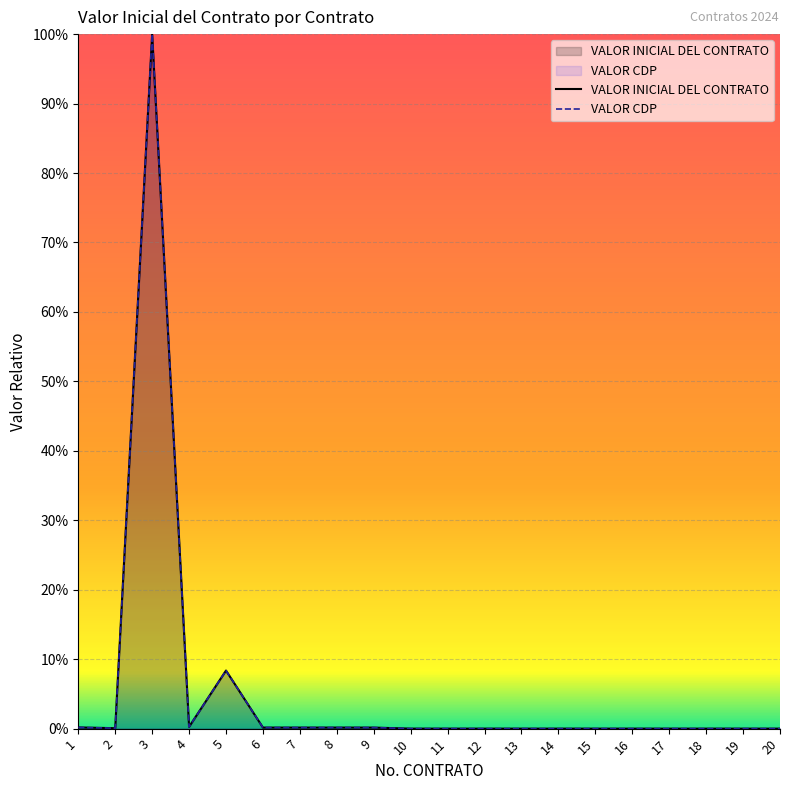

How many lines are shown in the chart?

2